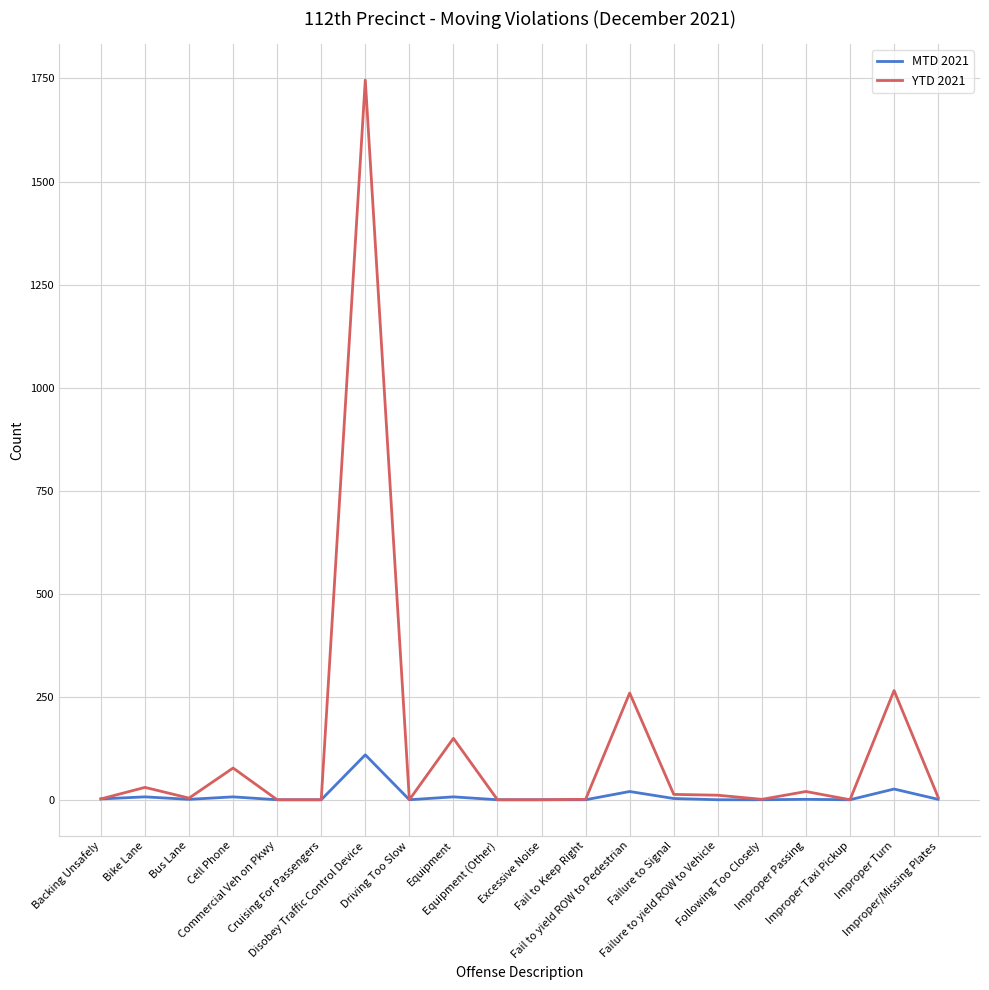

List the series in order of their peak value, highest first.

YTD 2021, MTD 2021